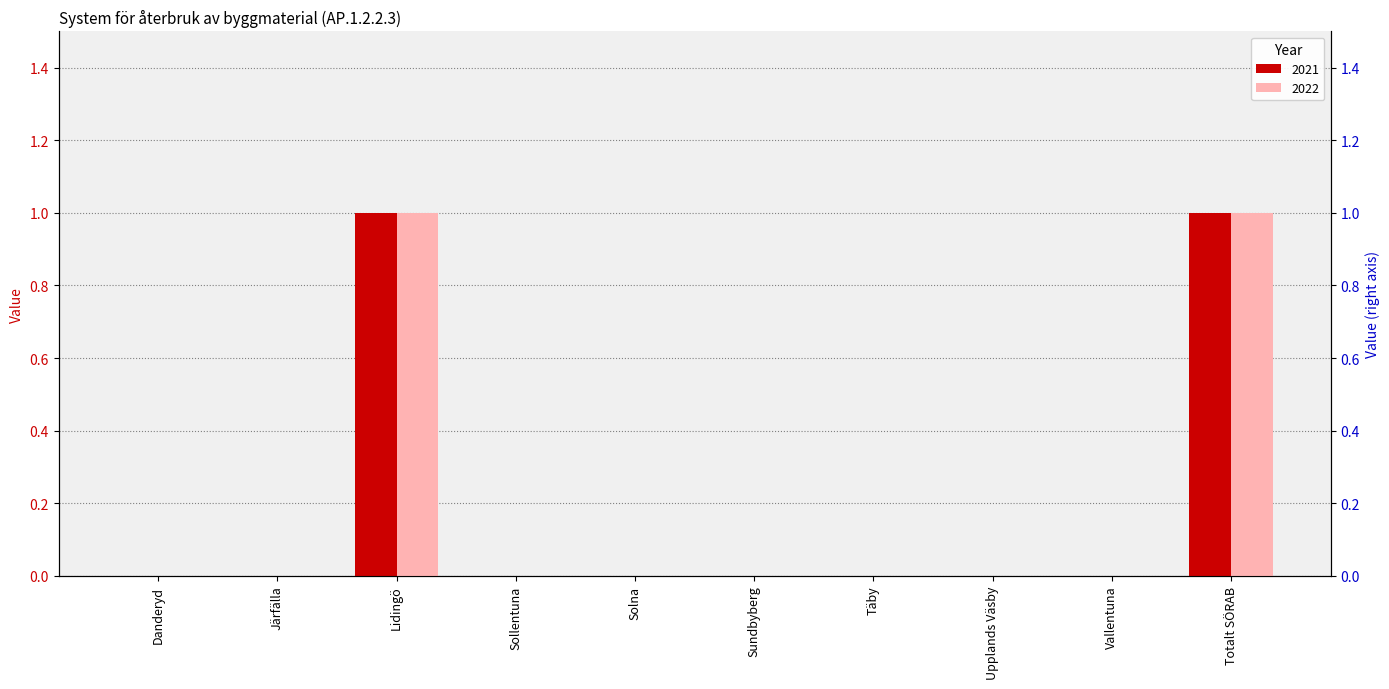

Between Danderyd and Solna, which series saw the biggest shift?

2021